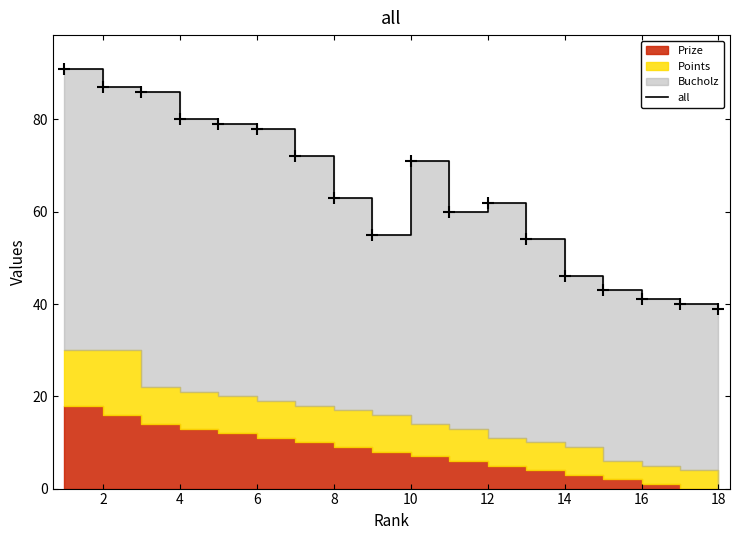

Which has a higher value, 12 or 16?

12